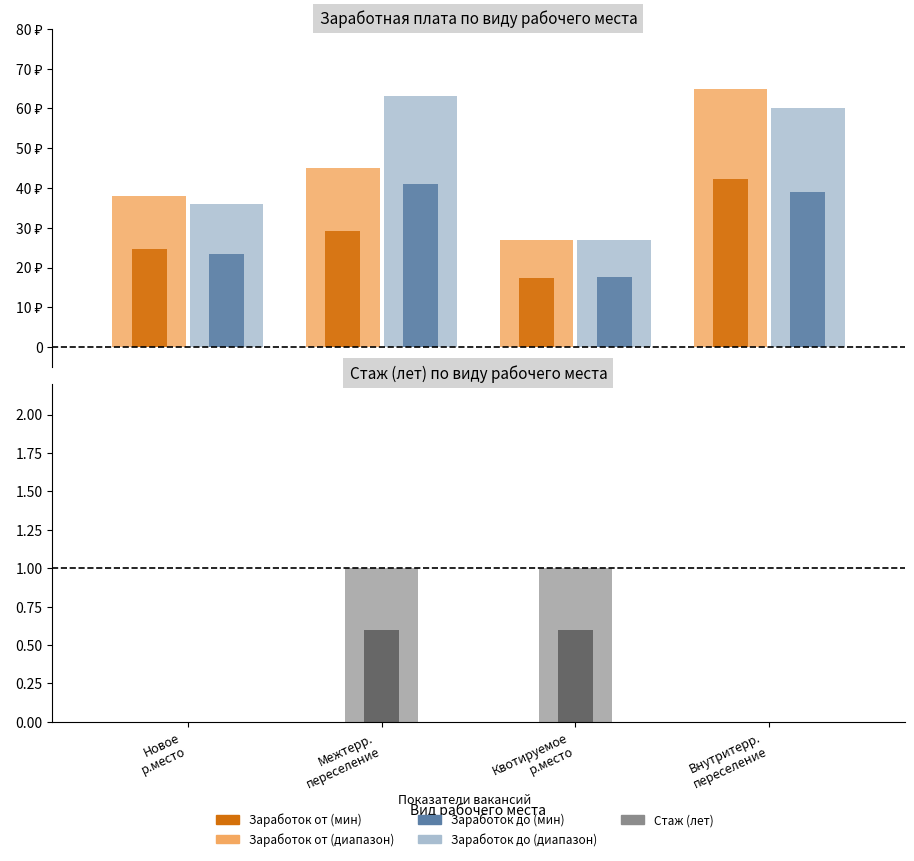

True or false: Заработок от has a value of 45000 at Межтерр.
переселение.

True